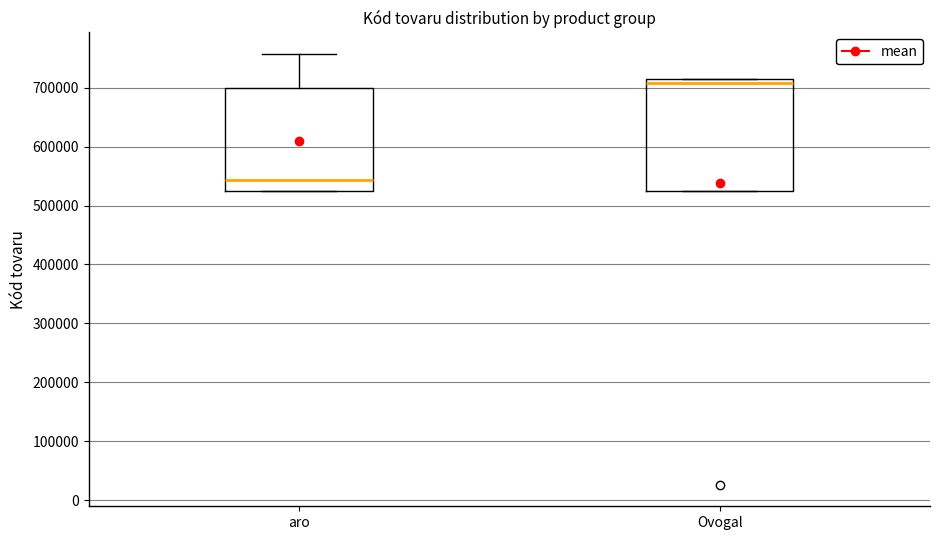

Which box is the tallest, from its lower edge to its upper edge?

Ovogal